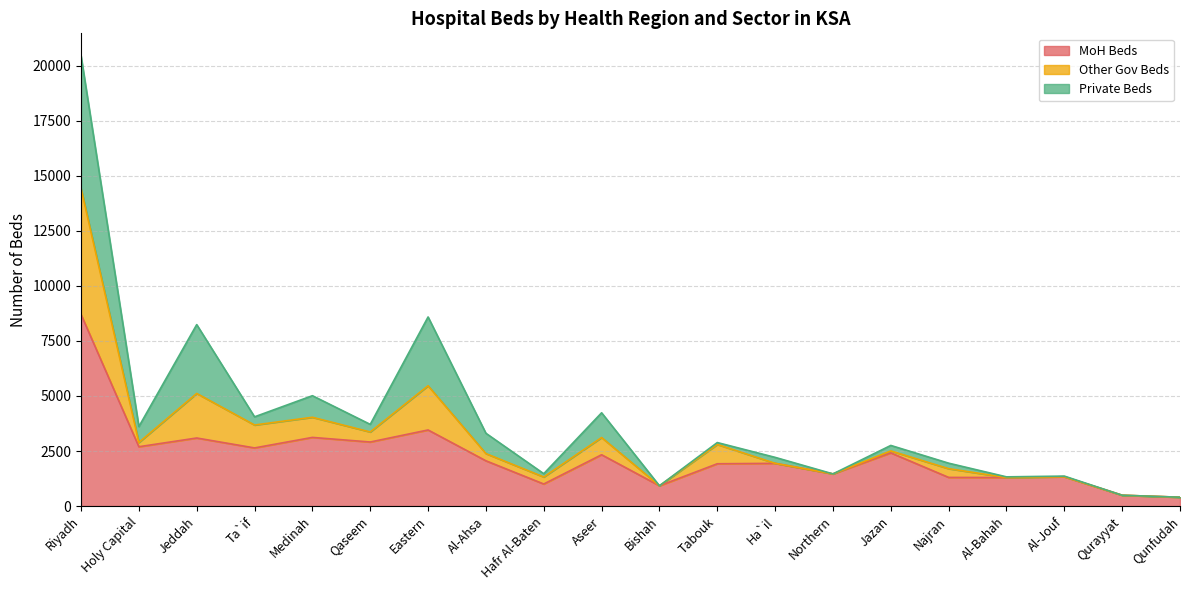

True or false: Other Gov Beds has a value of 1879 at Al-Bahah.

False